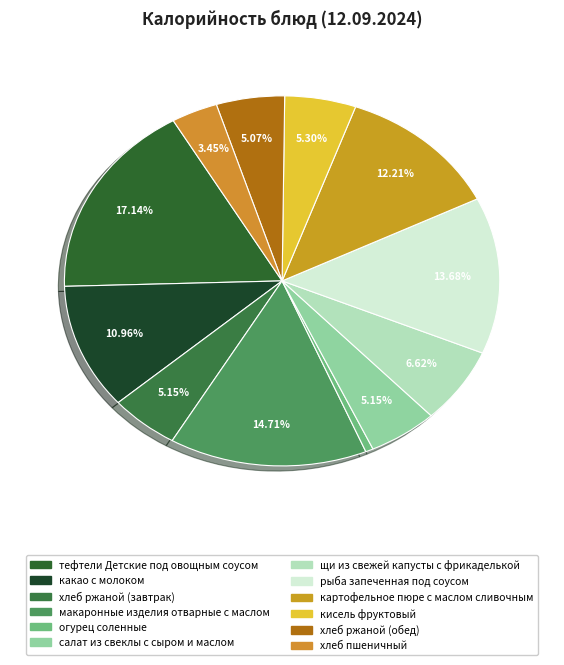

What is the change in value from хлеб ржаной (завтрак) to огурец соленные?

-62.2